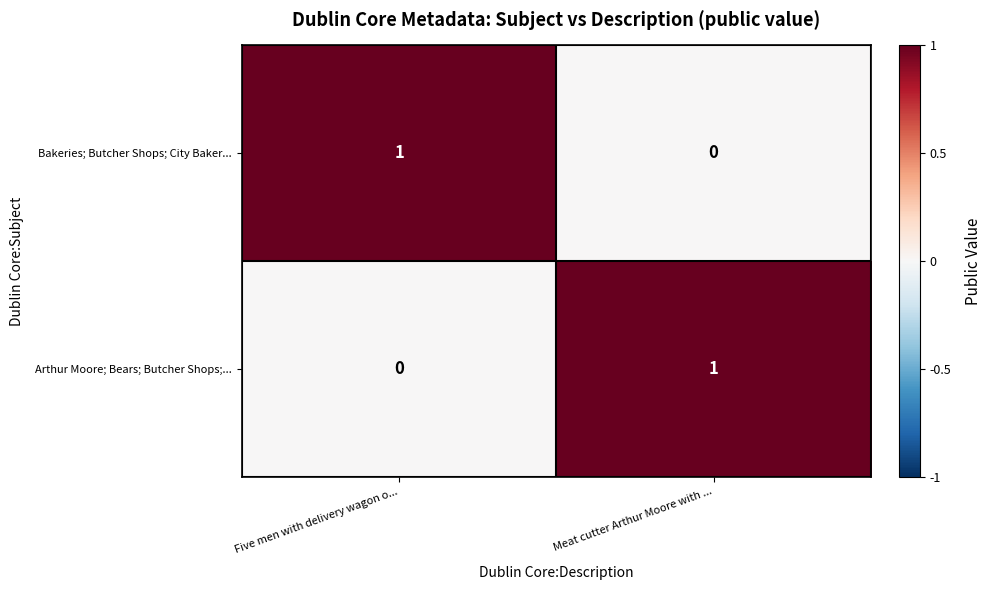

Is it true that Bakeries; Butcher Shops; City Baker... equals 1 at Meat cutter Arthur Moore with ...?

False